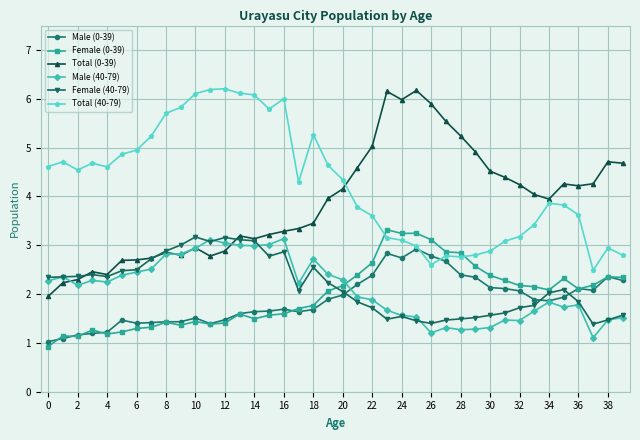

What is the sum of all Total (40-79) values?

170.4